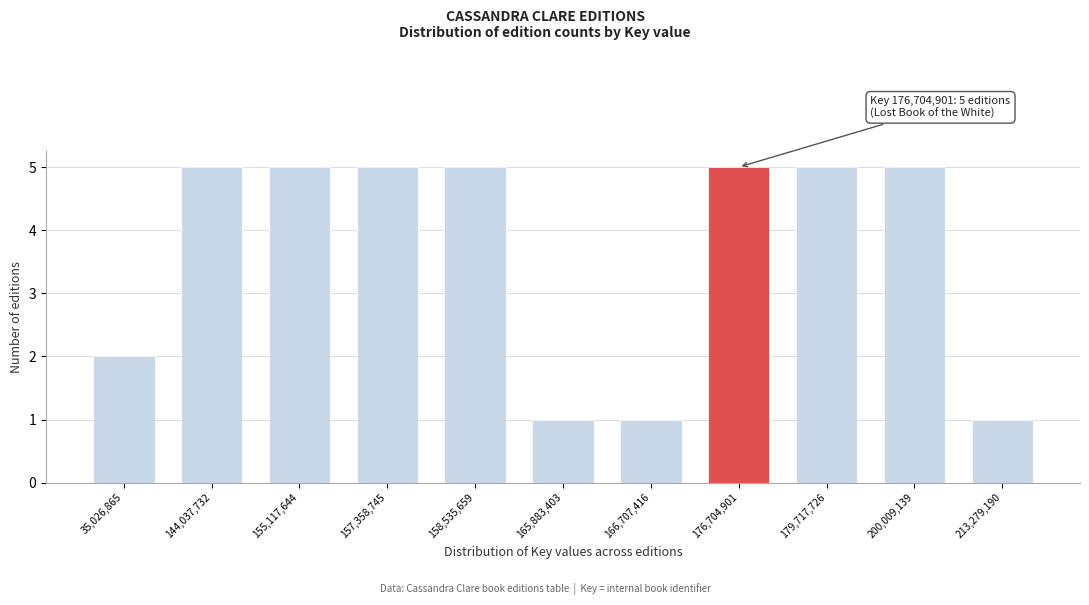

Reading right to left, list all the values displayed in this chart.

1	5	5	5	1	1	5	5	5	5	2